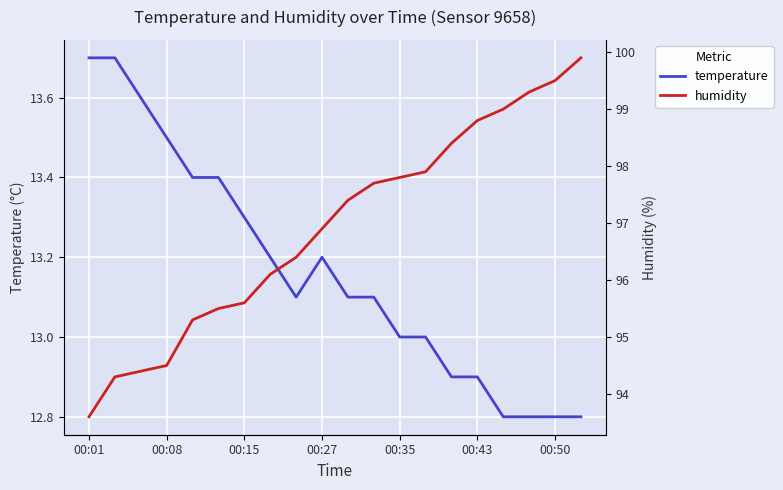

Which category has the highest value in the temperature series?

00:01